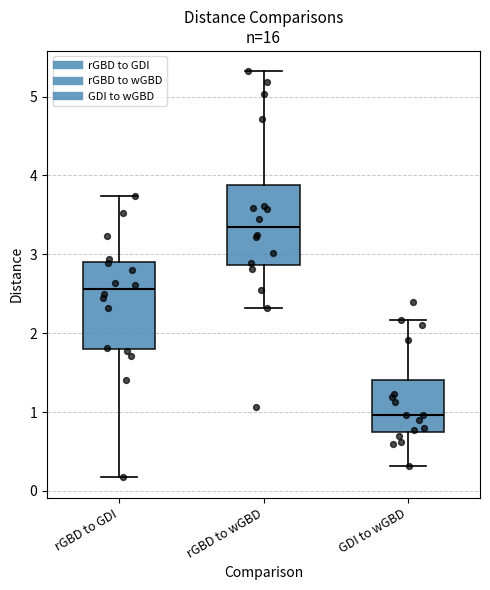

Reading left to right, transcribe this box plot: for each box, give where its median line is, the range the box spans, and where its two whiskers end, as read against the y-axis. The values are not printed on the chart, so give them approximately, as read against the axis.

rGBD to GDI: median 2.6, box 1.8 to 2.9, whiskers 0.2 to 3.7
rGBD to wGBD: median 3.3, box 2.9 to 3.9, whiskers 2.3 to 5.3
GDI to wGBD: median 1.0, box 0.8 to 1.4, whiskers 0.3 to 2.2